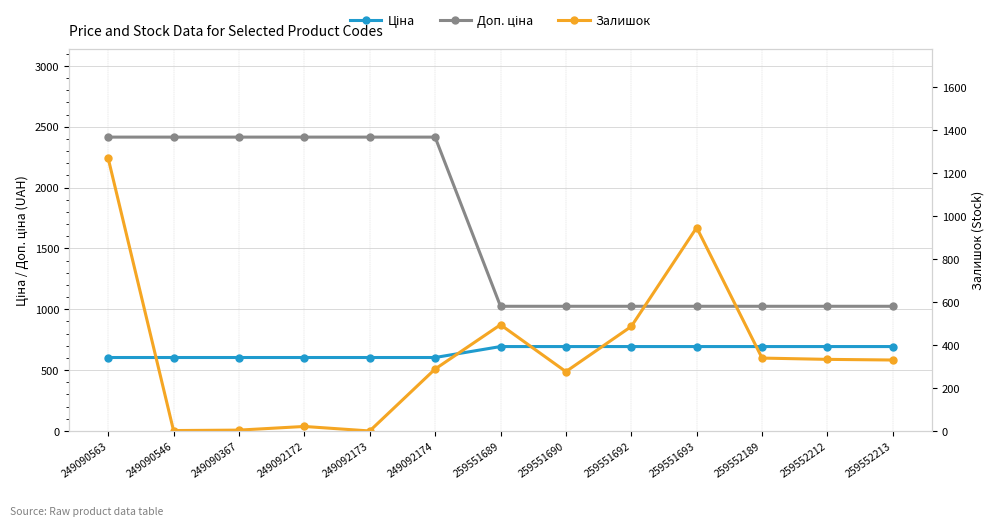

What is the value of the Доп. ціна point at the 1st from the left?

2414.8